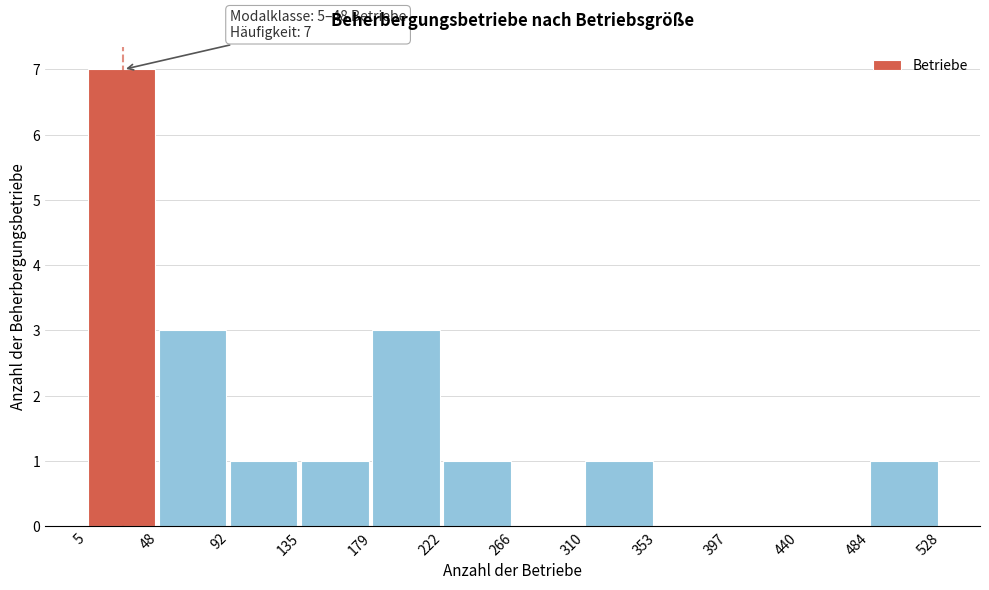

Which range on the x-axis has the tallest bar?

5 to 48